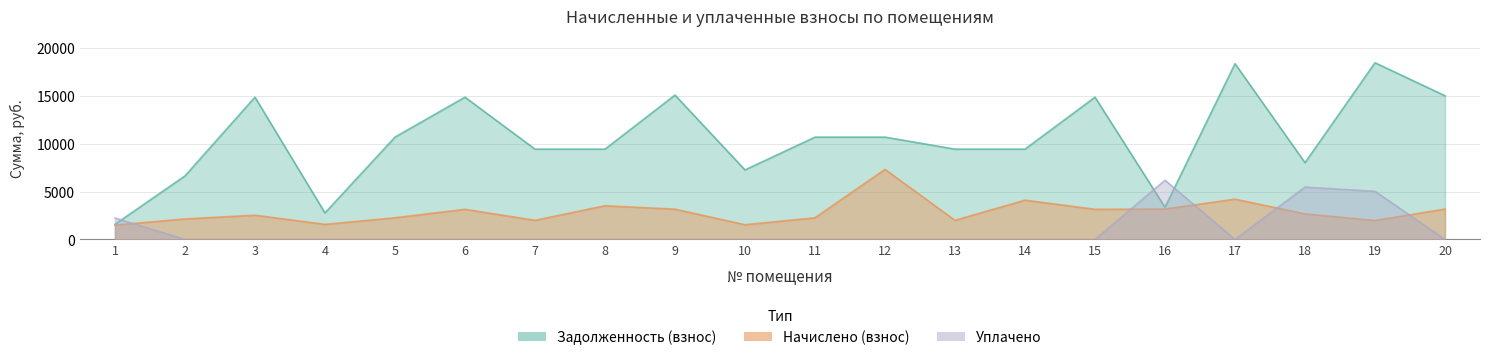

Which has a higher value, 15 or 12?

15